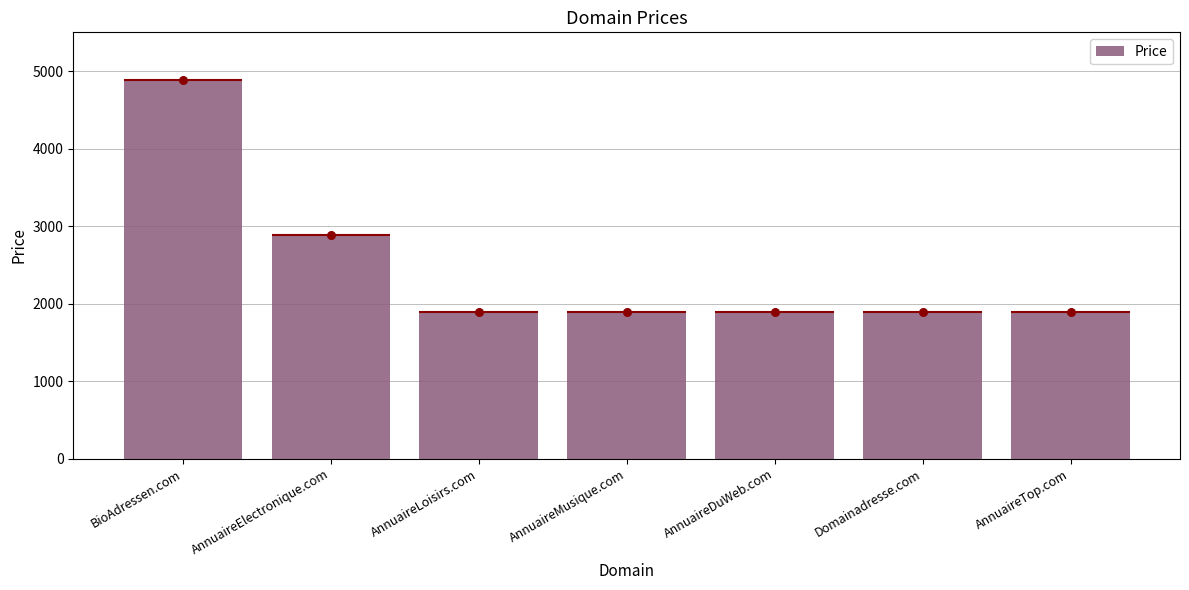

Approximately how many times larger is the value at AnnuaireLoisirs.com compared to Domainadresse.com?

1.0